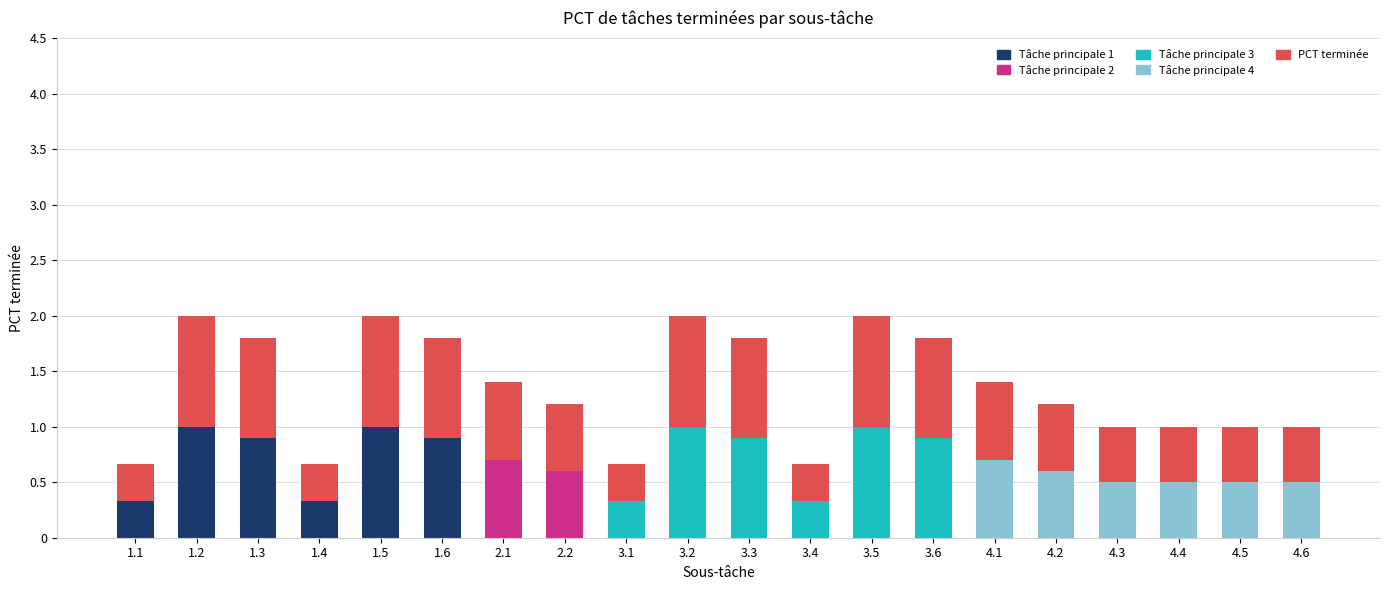

What is the total value across all series at 3.3?

1.8